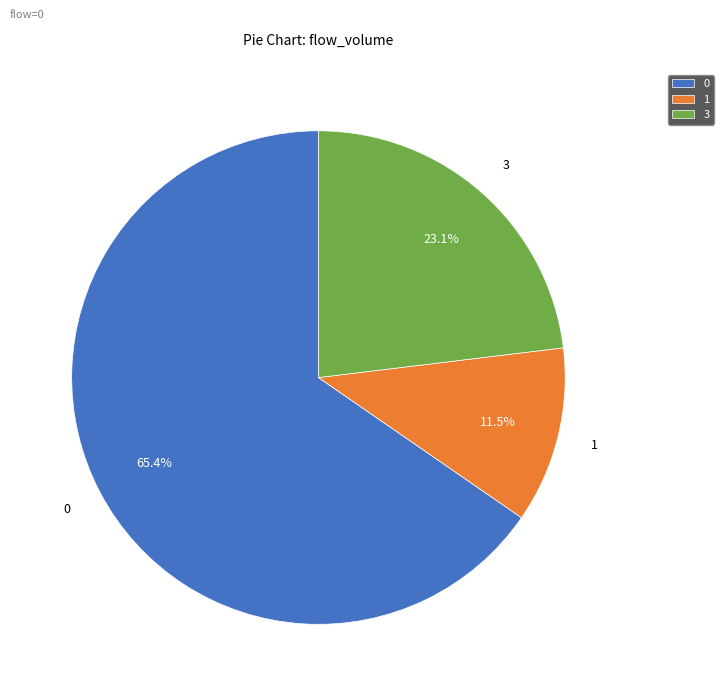

Approximately how many times larger is the value at 1 compared to 3?

0.5